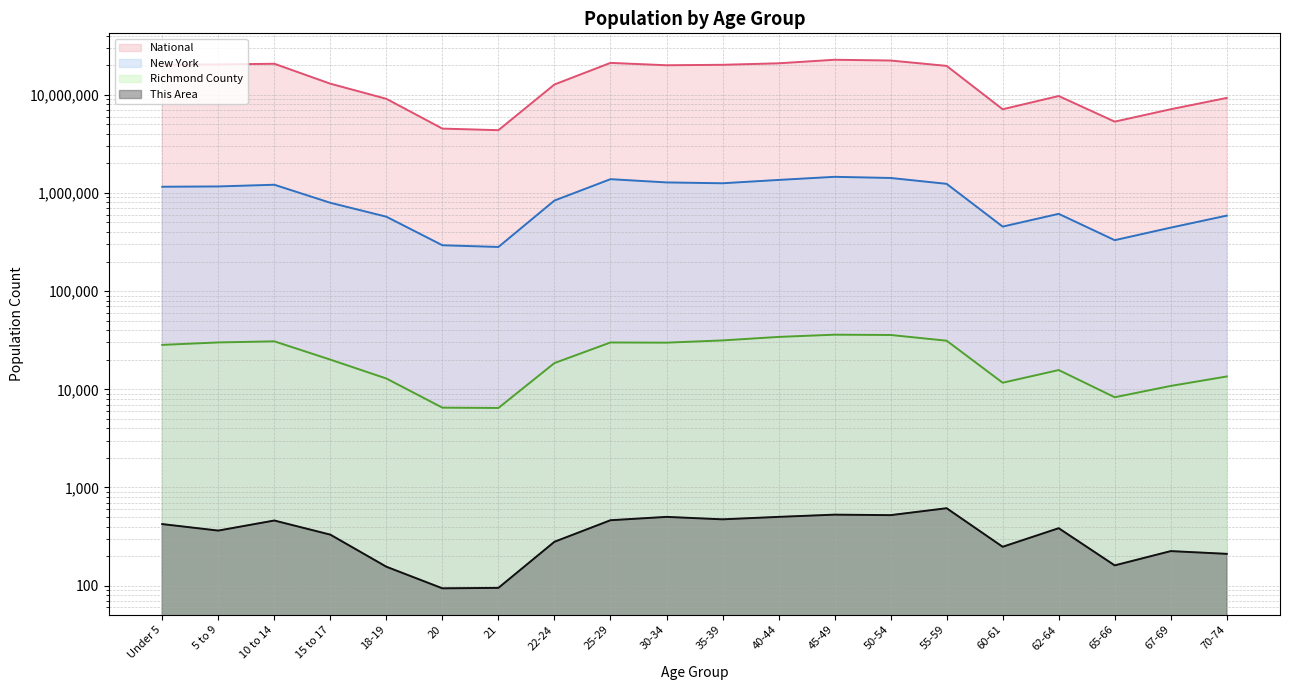

What is the spread (max minus min) of values at 67-69?

7115136